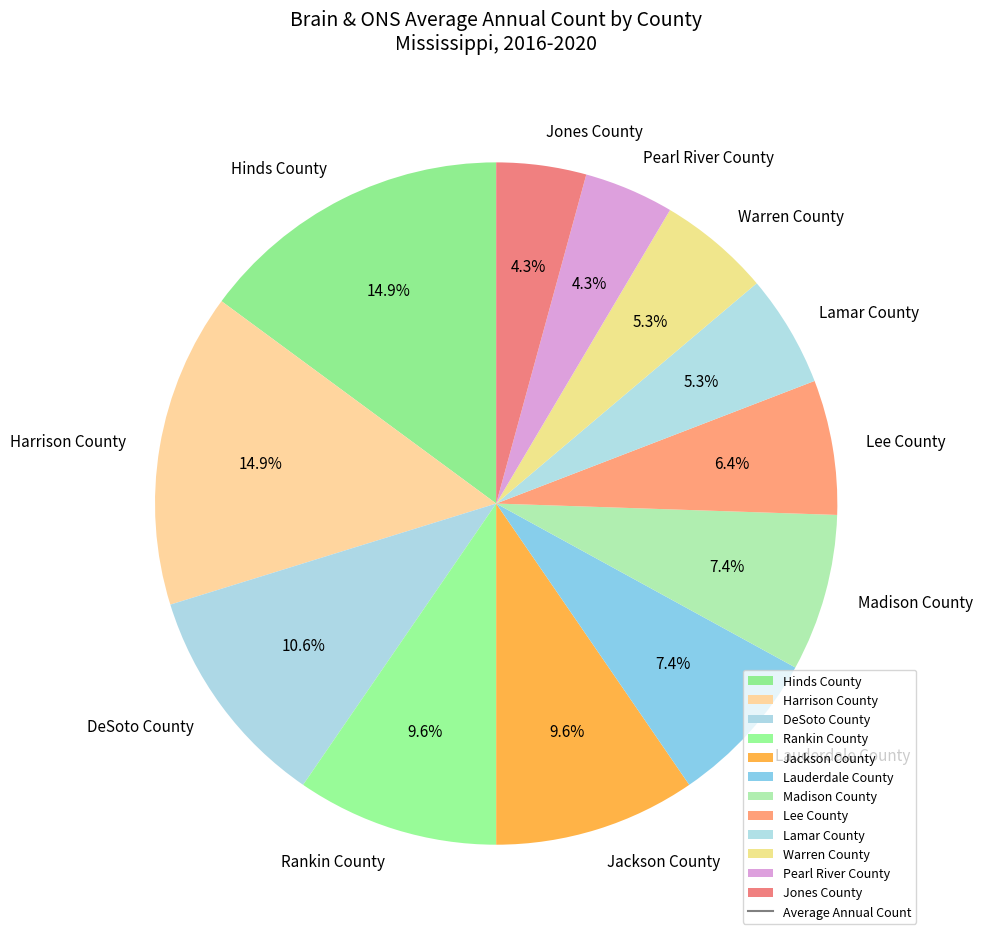

Is there any slice that represents more than half of the pie?

No